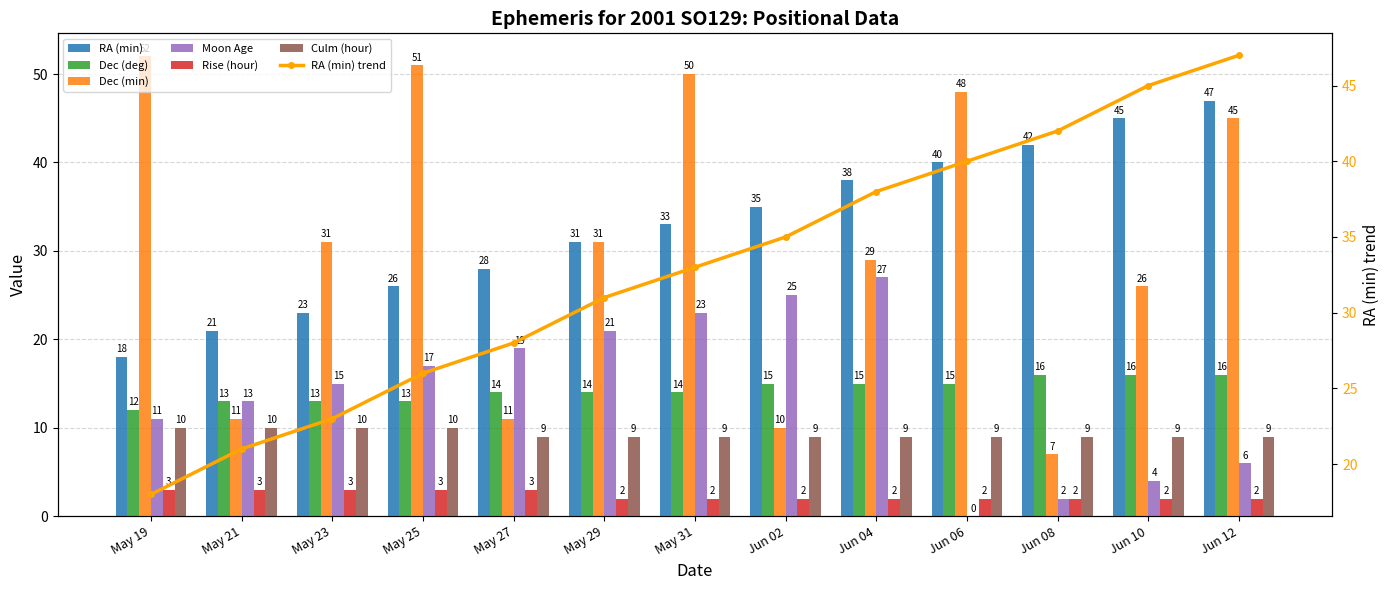

Rank the categories by Dec (min) value from highest to lowest.

May 19, May 25, May 31, Jun 06, Jun 12, May 23, May 29, Jun 04, Jun 10, May 21, May 27, Jun 02, Jun 08